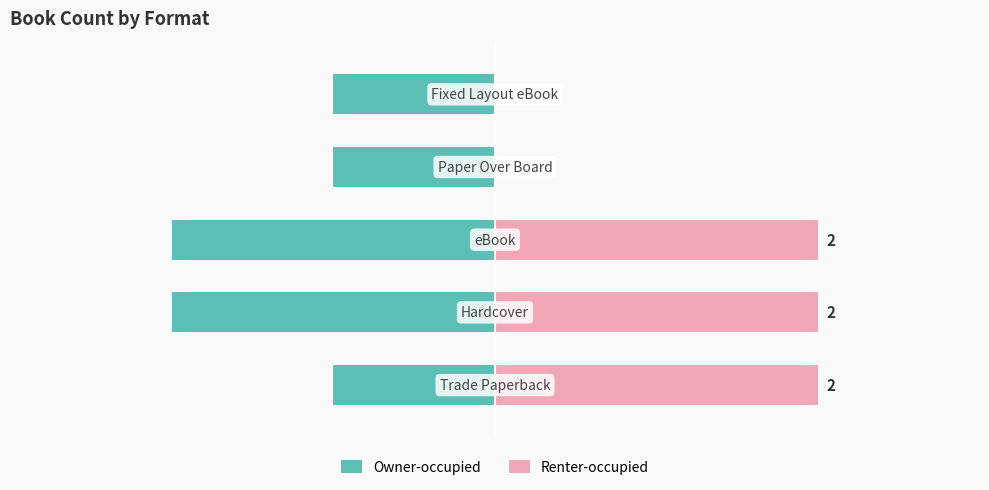

What is the sum of all Renter-occupied values?

6